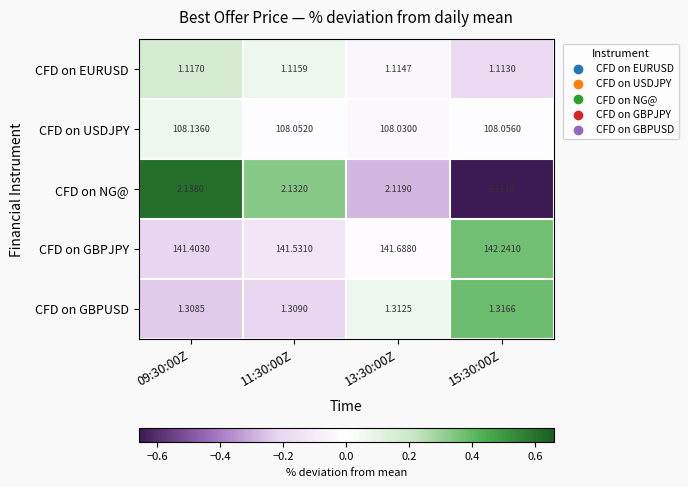

How many categories are shown in the chart?

4